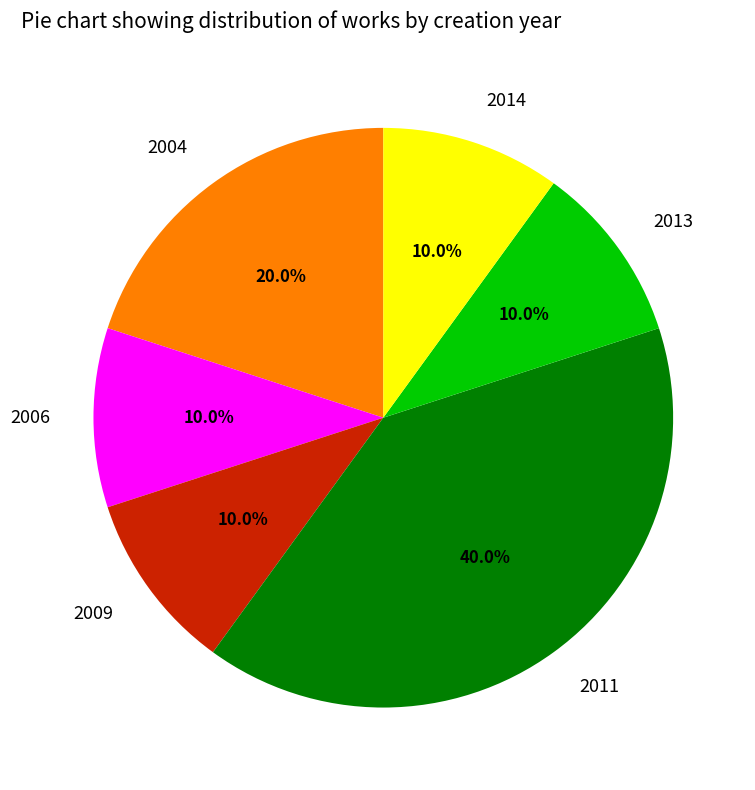

Which slice is the largest?

2011